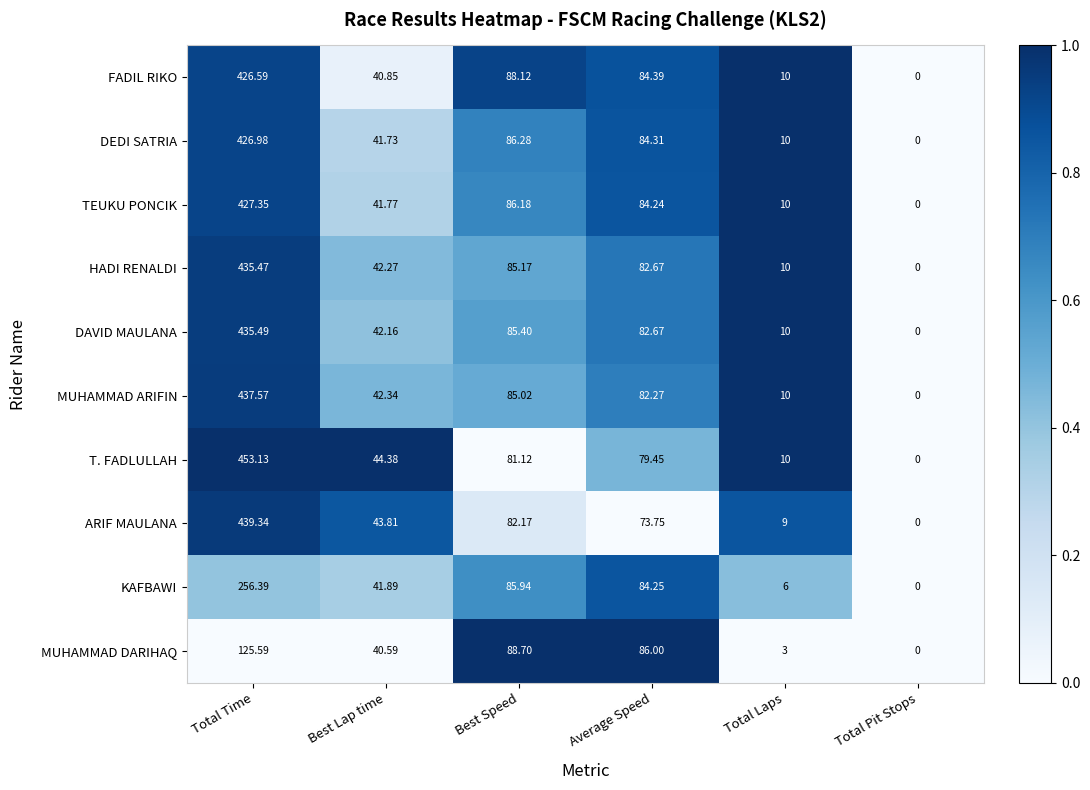

Which series has the largest total across all categories?

T. FADLULLAH